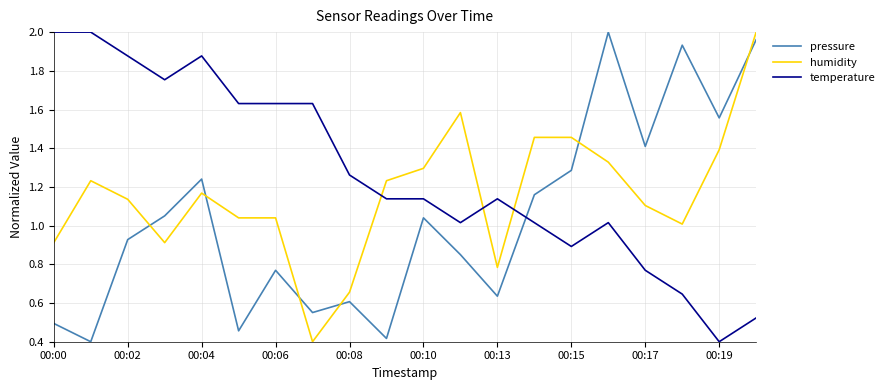

Rank the series by their average value, from lowest to highest.

pressure, humidity, temperature